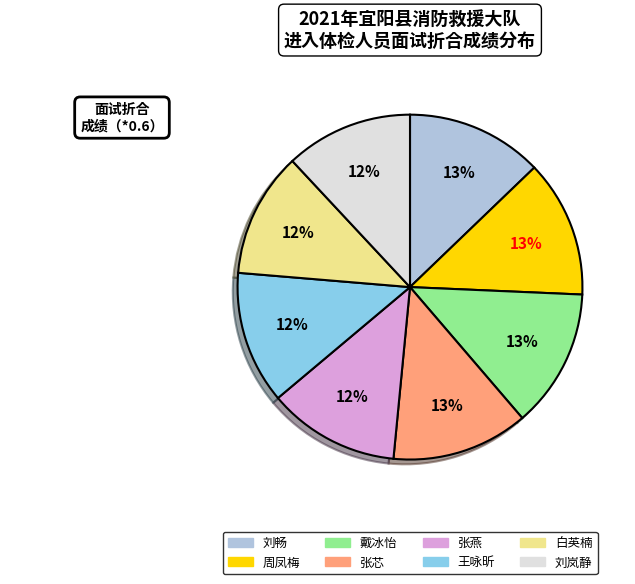

To the nearest percent, what portion does 周凤梅 represent?

13%